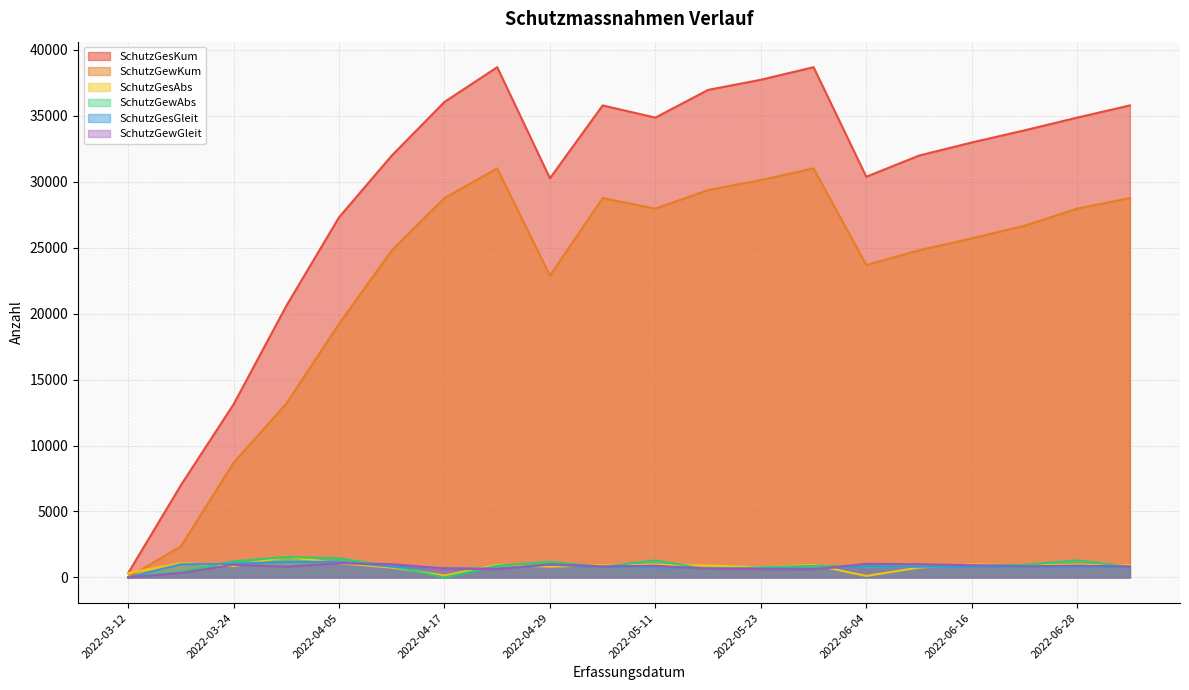

Which series has the largest total across all categories?

SchutzGesKum